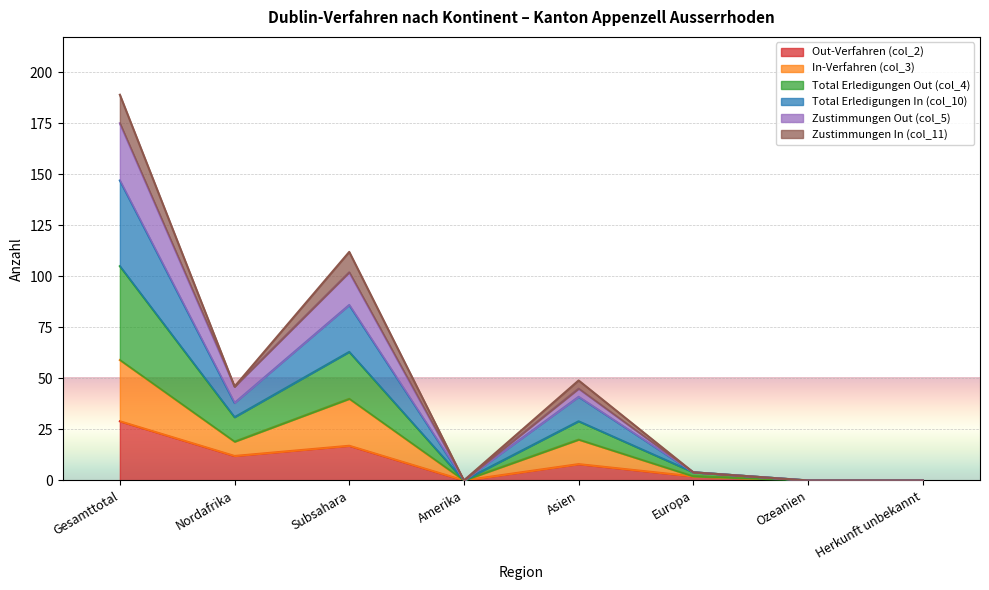

Which category has the highest value in the Total Erledigungen Out (col_4) series?

Gesamttotal